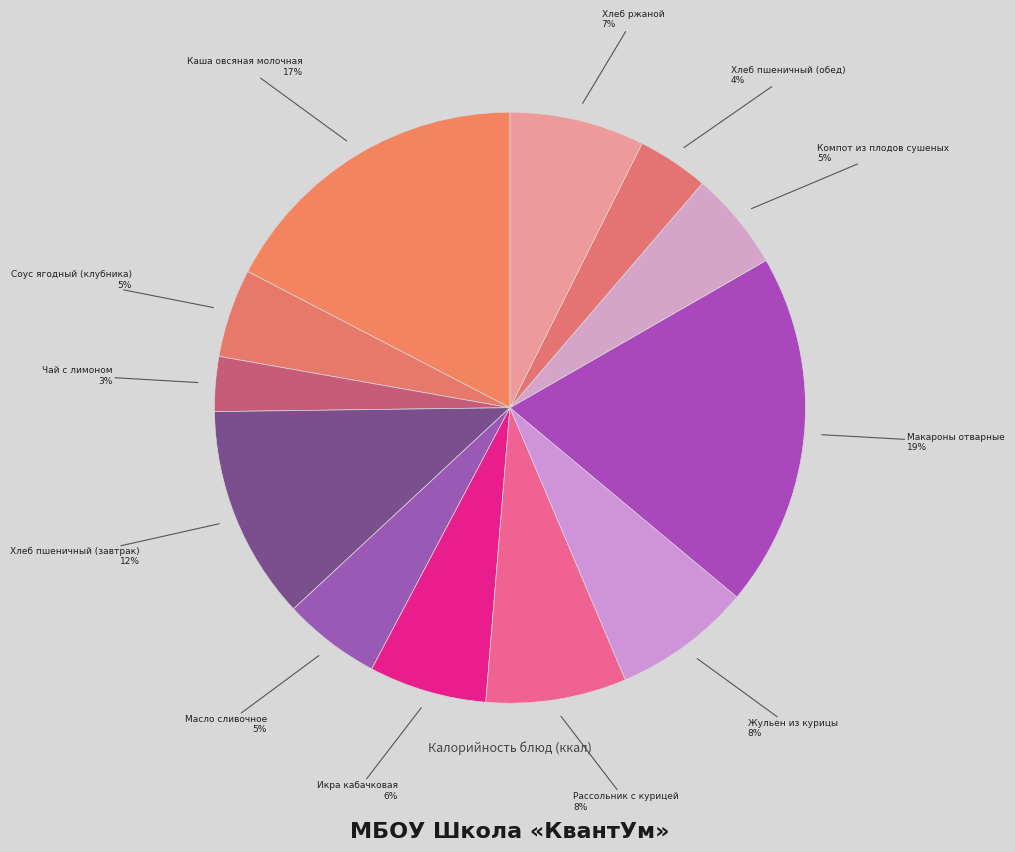

To the nearest percent, what is the average slice percentage?

8%